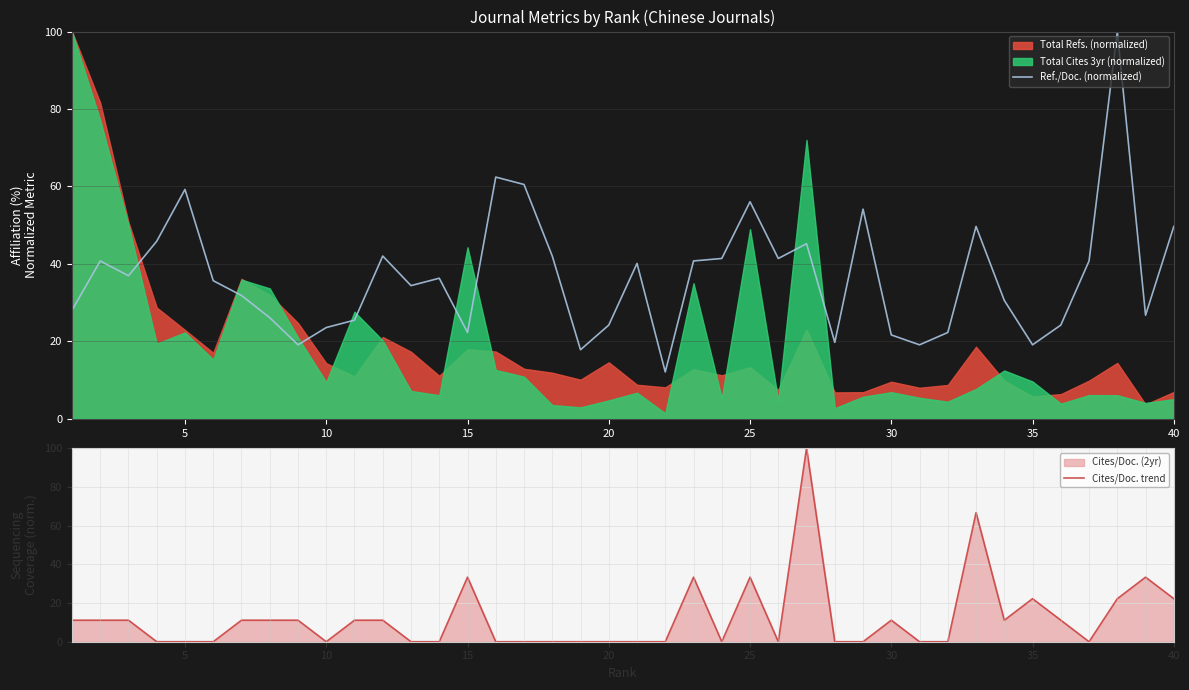

What is the highest value of the Ref./Doc. (normalized) series?

100.0